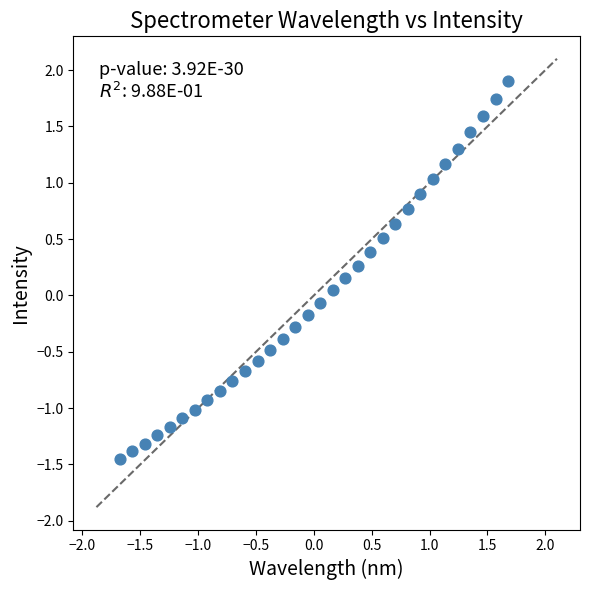

What is the range of X values (max minus min)?

3.4